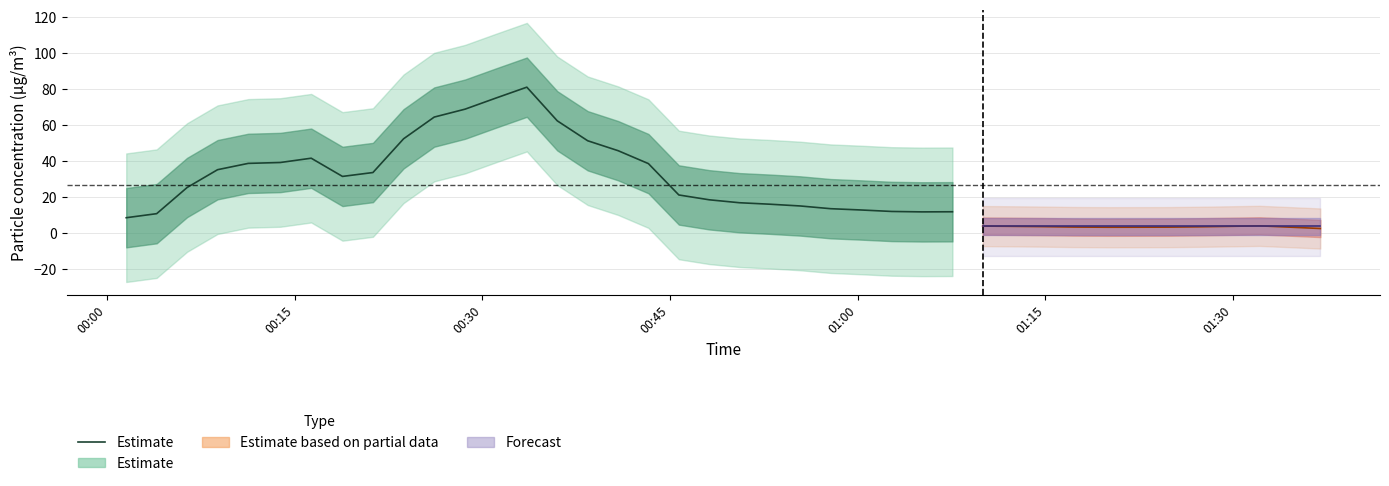

The chart shows a value of 18.7 at 00:15. True or false?

False